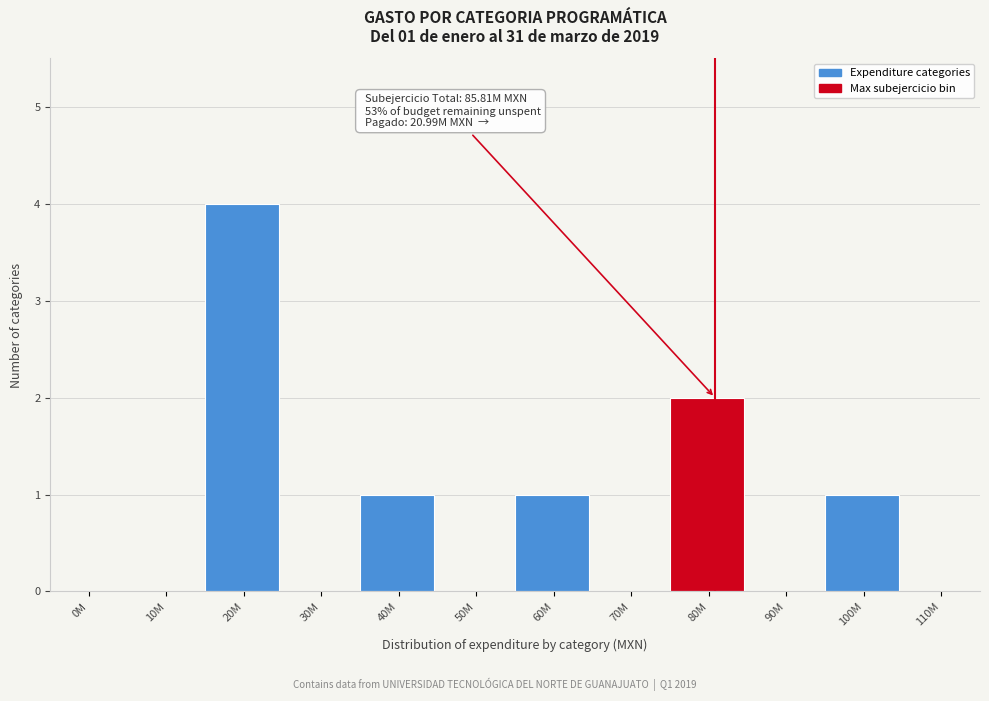

Reading left to right, what are all the values shown in this chart?

0M=0	10M=0	20M=4	30M=0	40M=1	50M=0	60M=1	70M=0	80M=2	90M=0	100M=1	110M=0